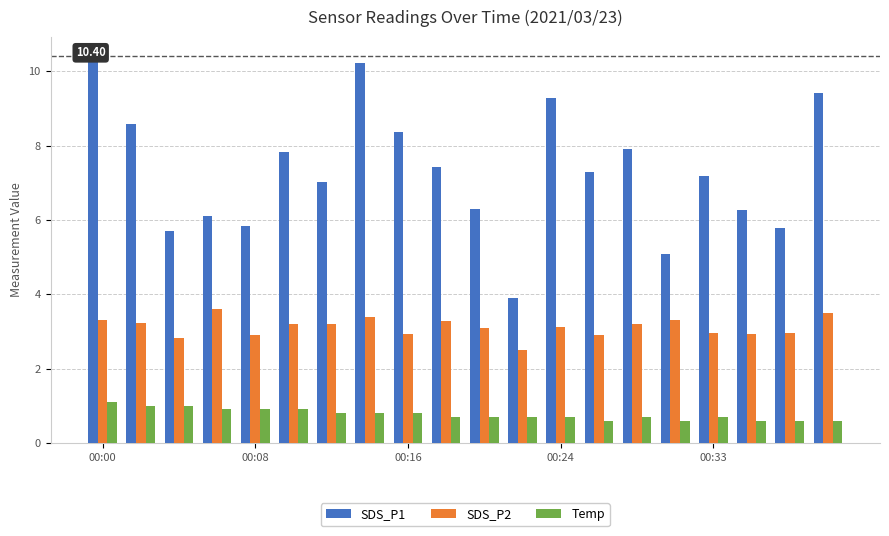

What is the difference between the maximum and minimum values in the Temp series?

0.5